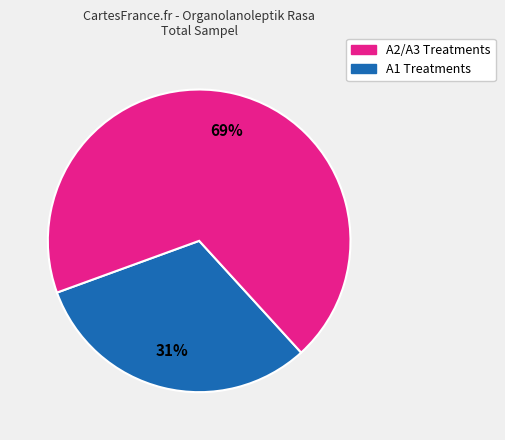

Is there any slice that represents more than half of the pie?

Yes